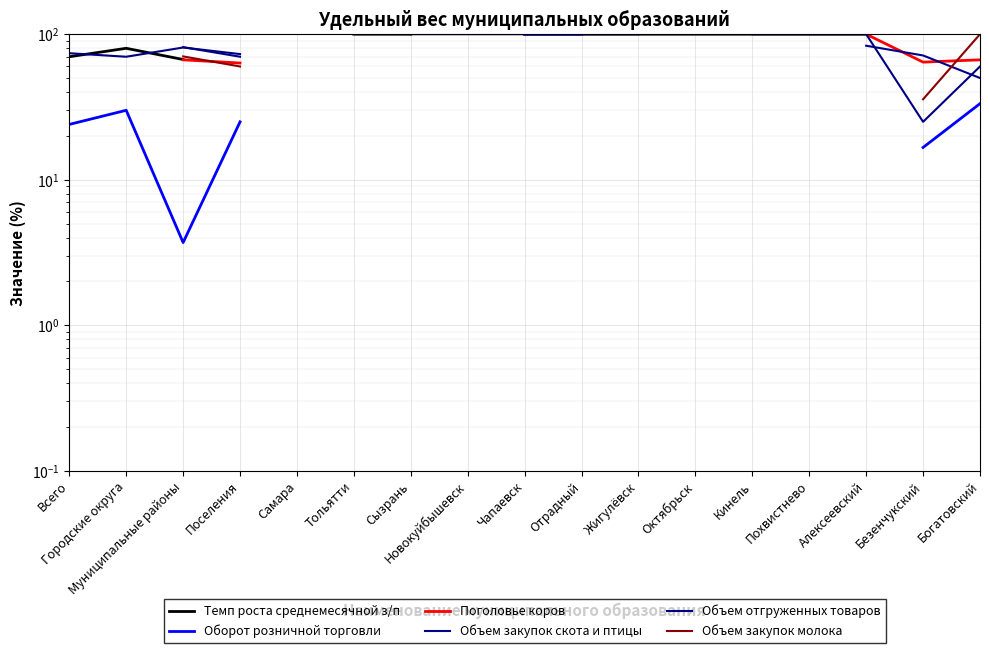

How many series are shown in this chart?

6